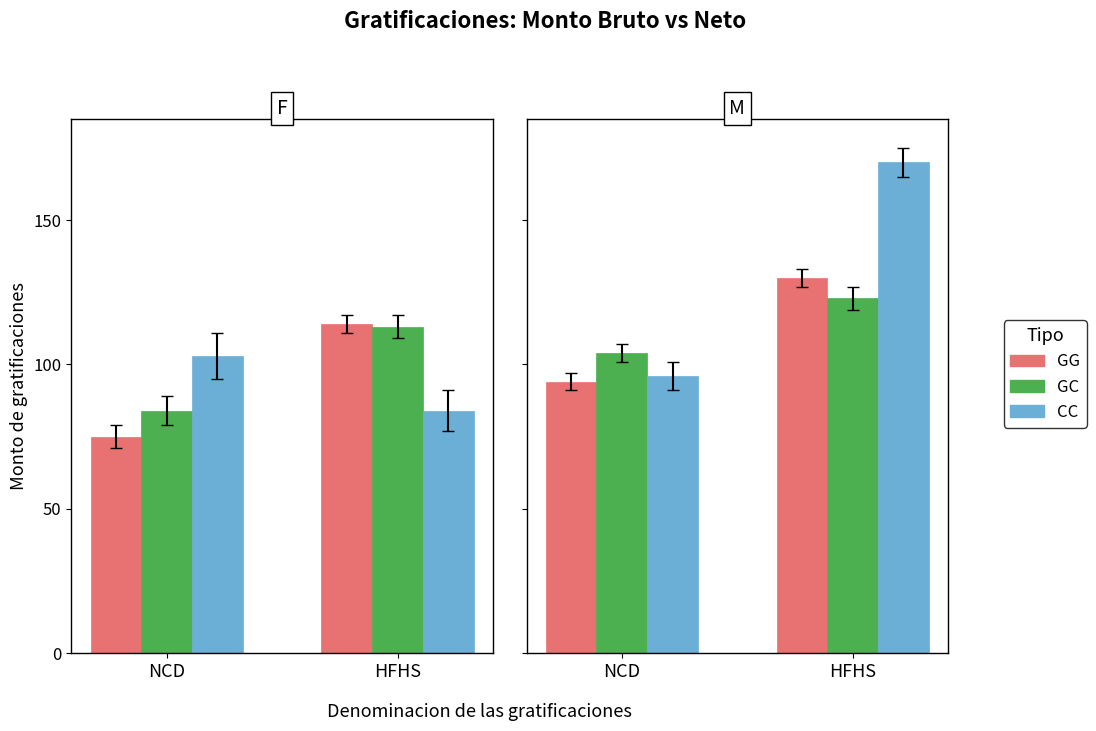

Is the value of CC at HFHS greater than the value of GG at NCD?

Yes